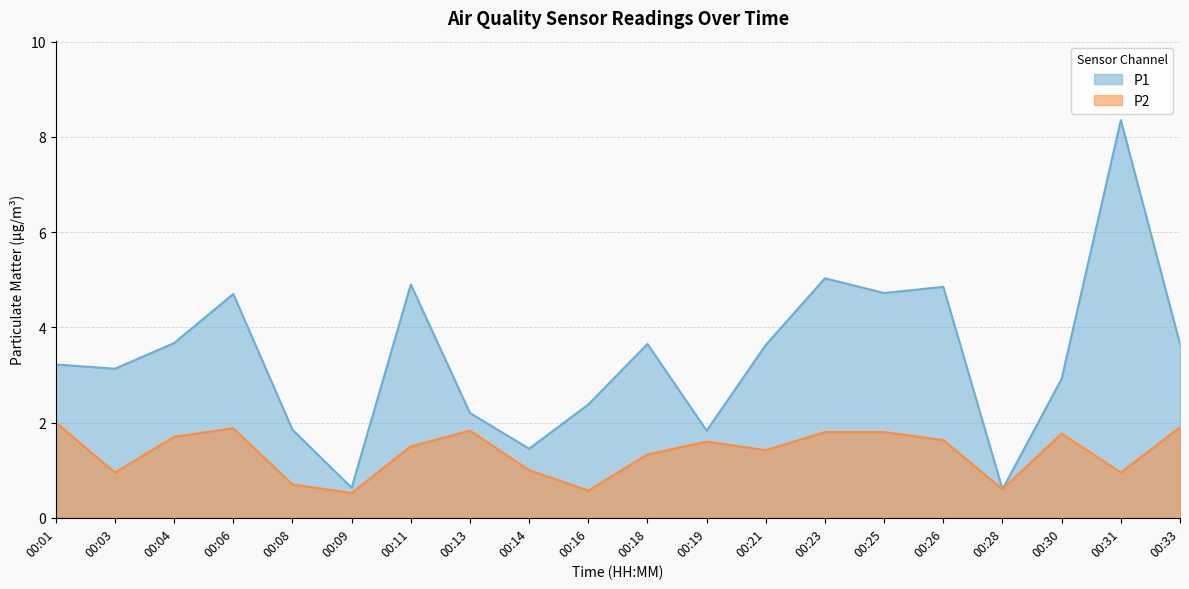

Which series has the largest range (max minus min)?

P1